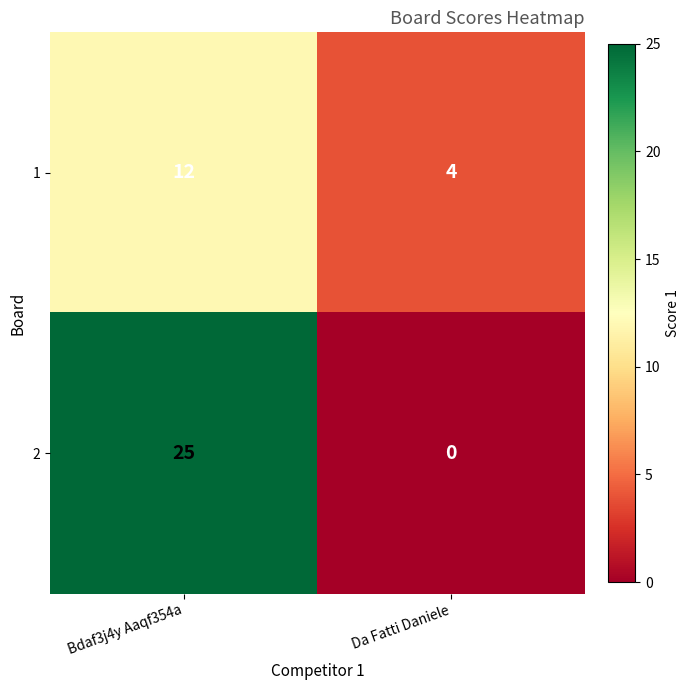

Which series has the largest range (max minus min)?

2